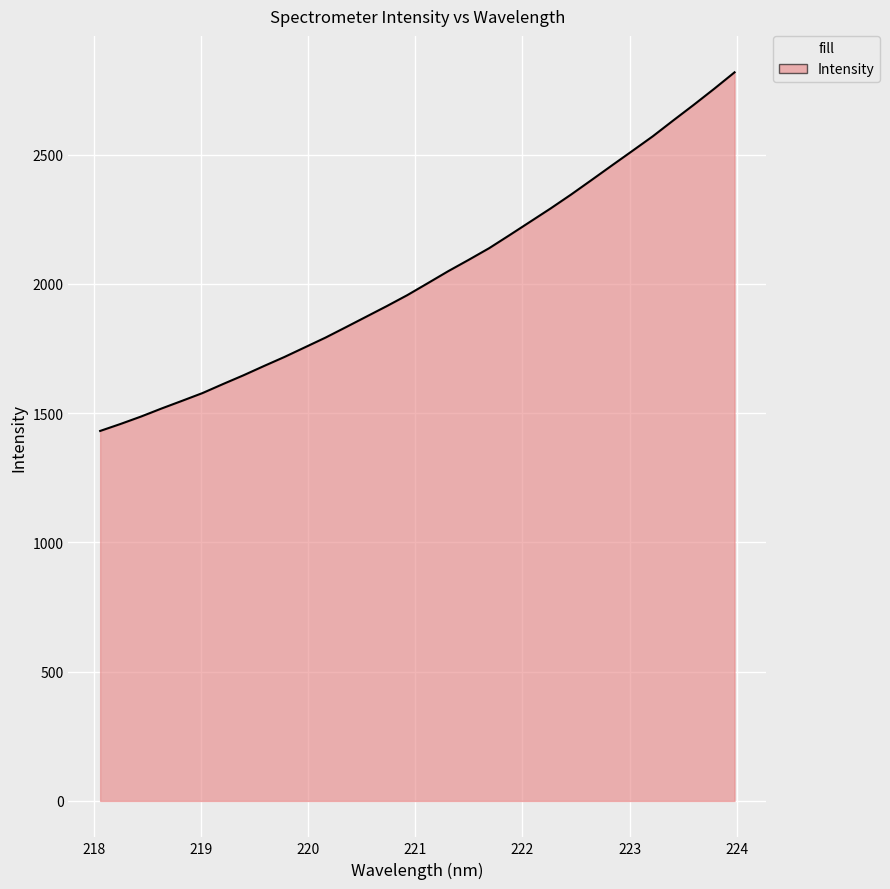

What is the greatest value displayed?

2818.6